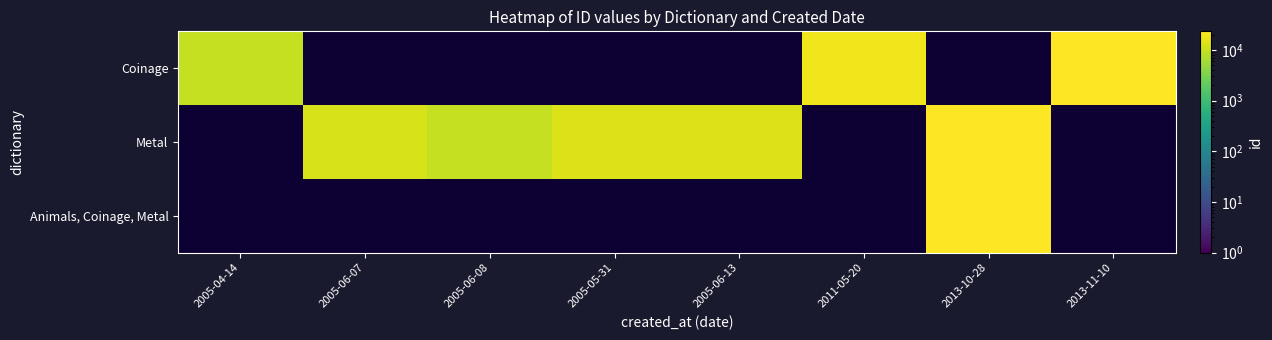

How many distinct data groups are displayed?

3